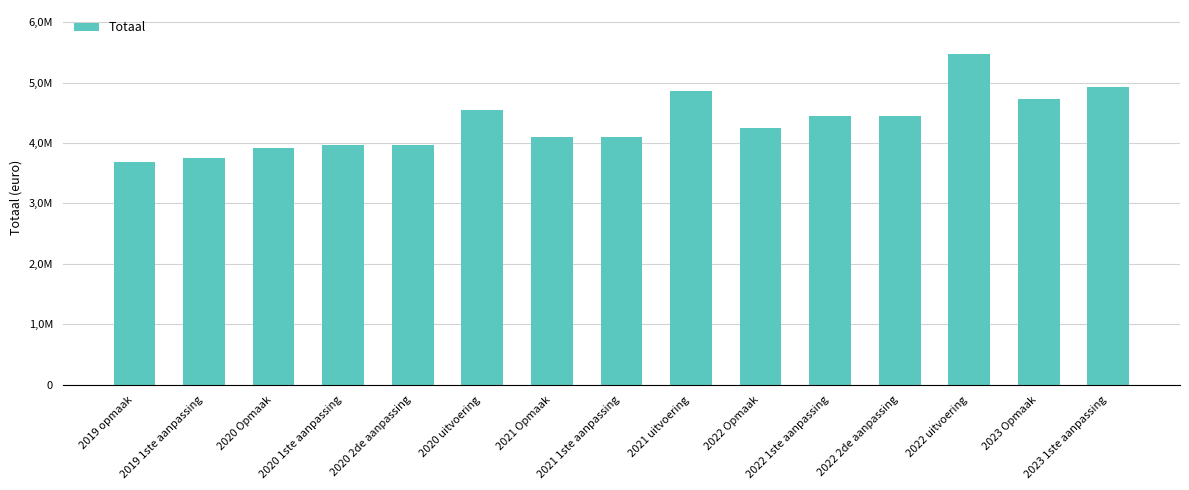

Reading left to right, extract all data points from this chart.

2019 opmaak=3691385	2019 1ste aanpassing=3758147	2020 Opmaak=3922195	2020 1ste aanpassing=3962799	2020 2de aanpassing=3962799	2020 uitvoering=4542475	2021 Opmaak=4098309	2021 1ste aanpassing=4098841	2021 uitvoering=4865501	2022 Opmaak=4254636	2022 1ste aanpassing=4445457	2022 2de aanpassing=4445457	2022 uitvoering=5468872	2023 Opmaak=4723421	2023 1ste aanpassing=4927560